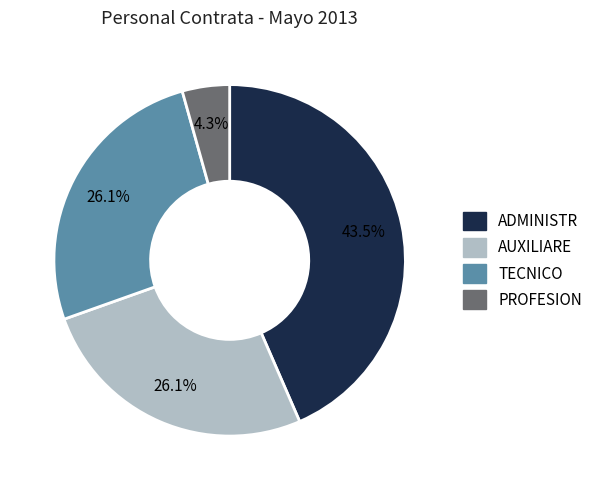

Does ADMINISTR account for over 50% of the chart?

No